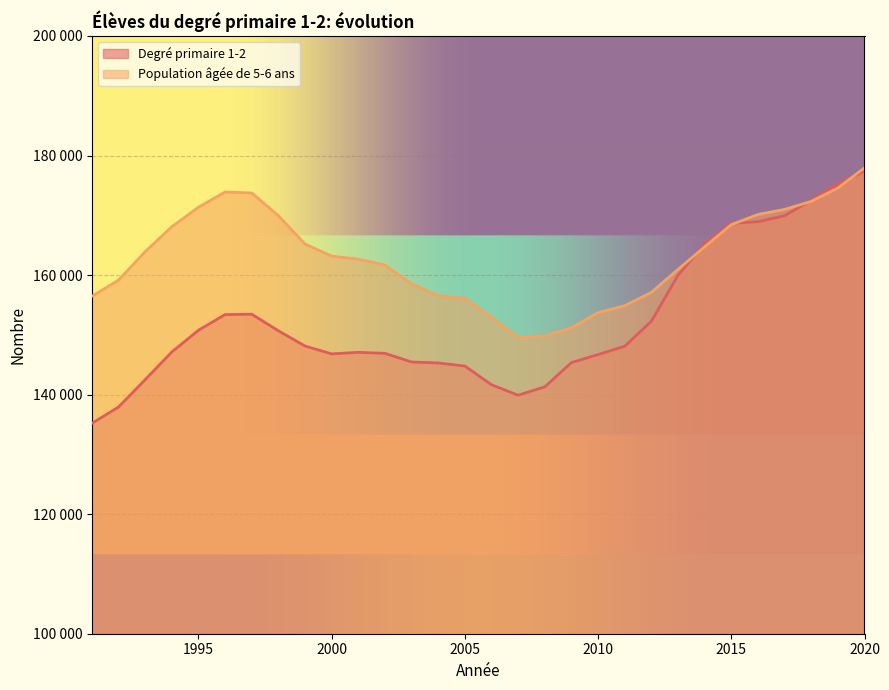

What is the difference between the maximum and second lowest values in the Degré primaire 1-2 series?

39436